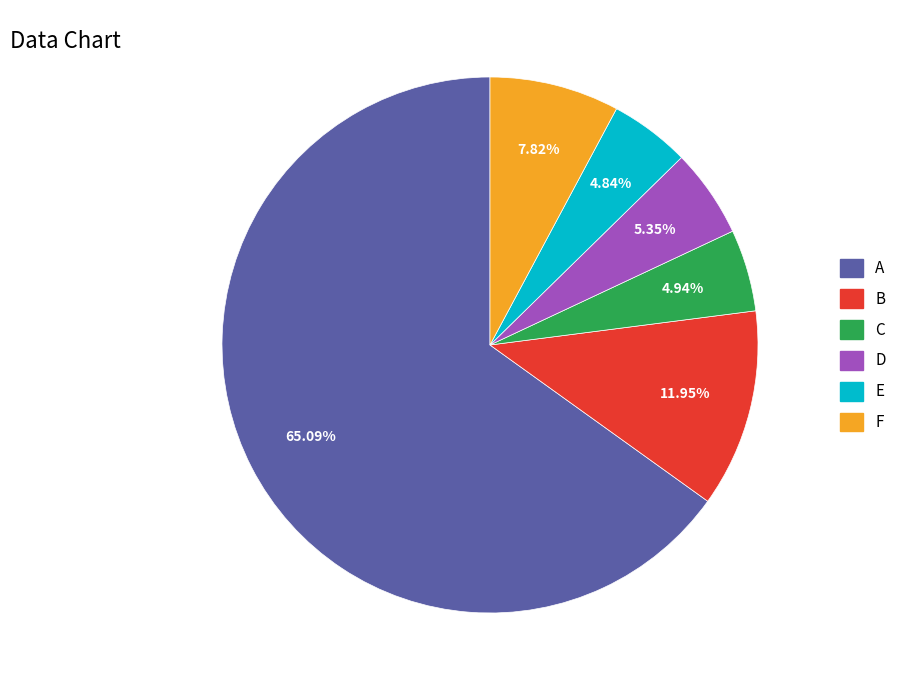

Which category accounts for the majority?

A